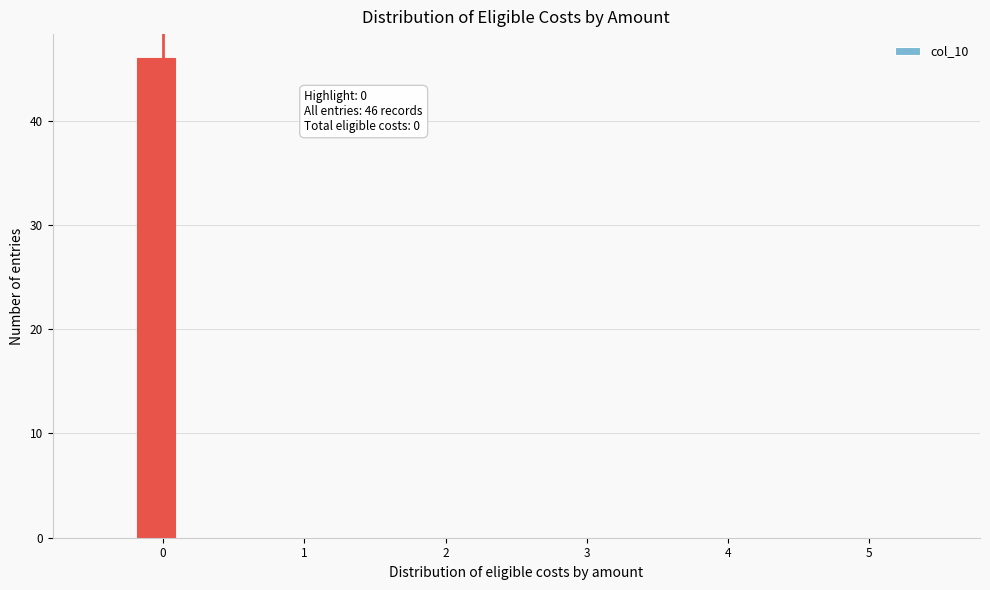

Read against the x-axis, roughly where is the centre of the tallest bar?

0.0